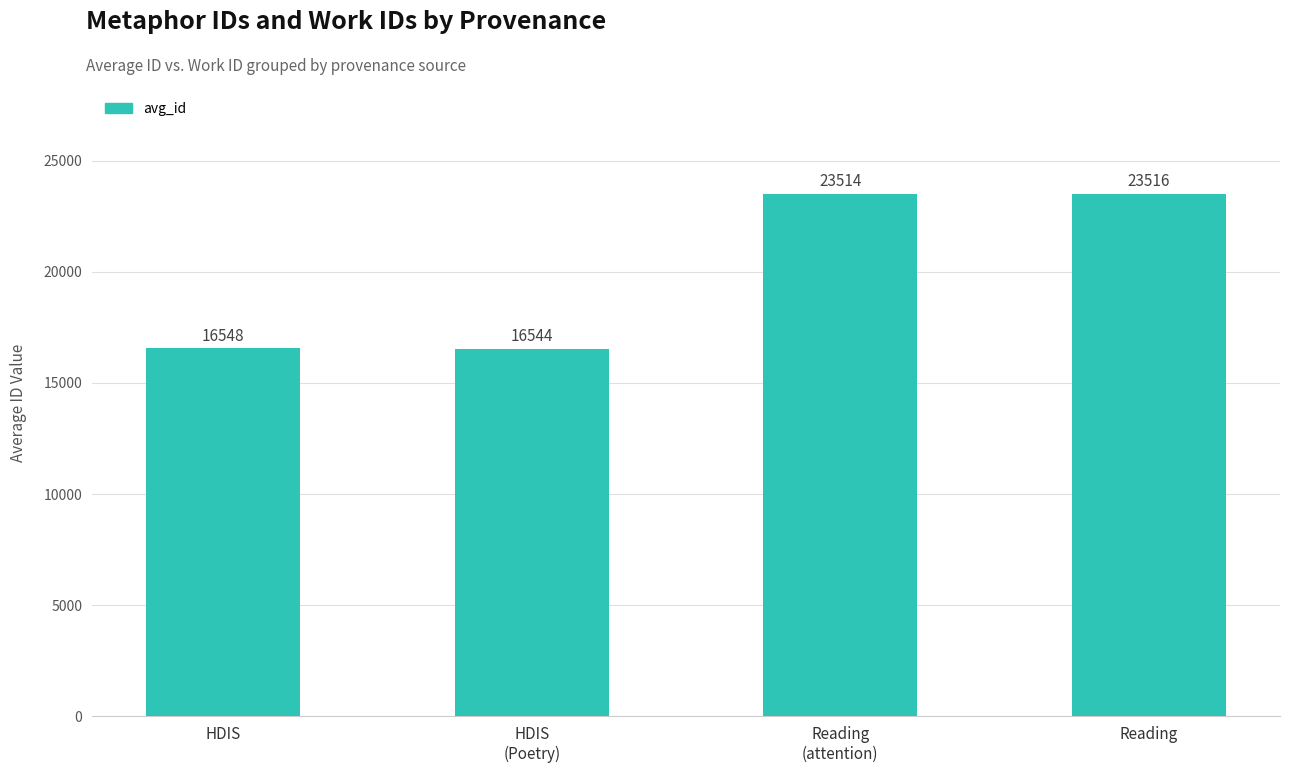

What is the value of the 2nd bar from the left?

16544